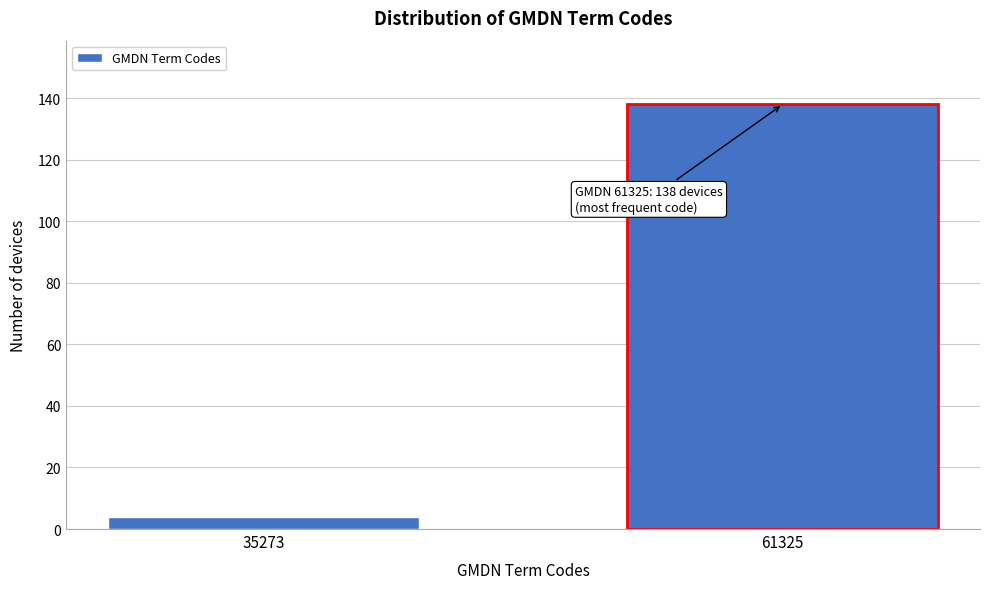

Reading right to left, what are all the values shown in this chart?

138	4